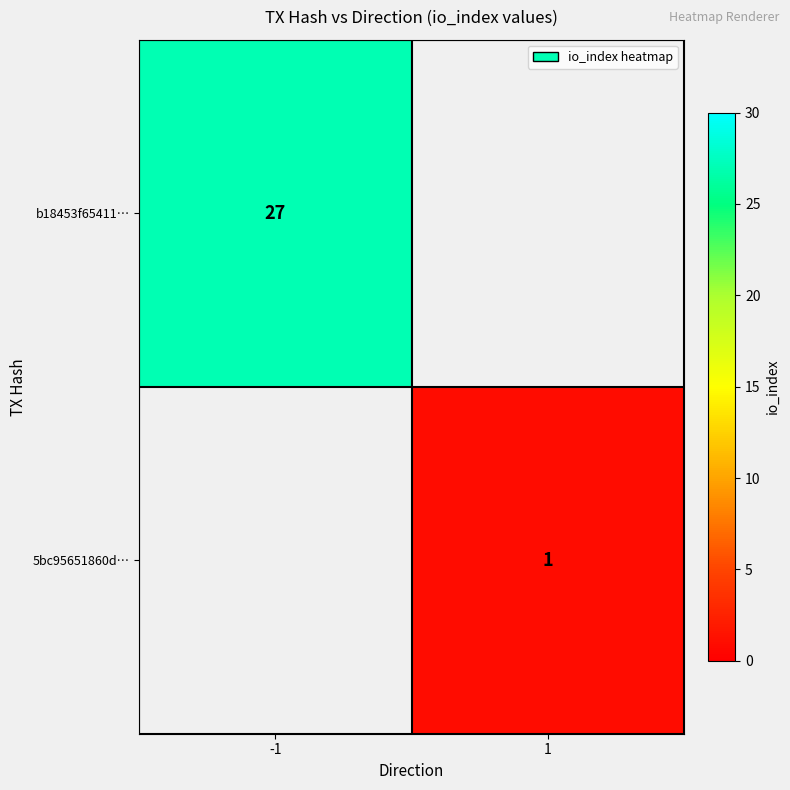

Is it true that 5bc95651860d… equals 1 at 1?

True